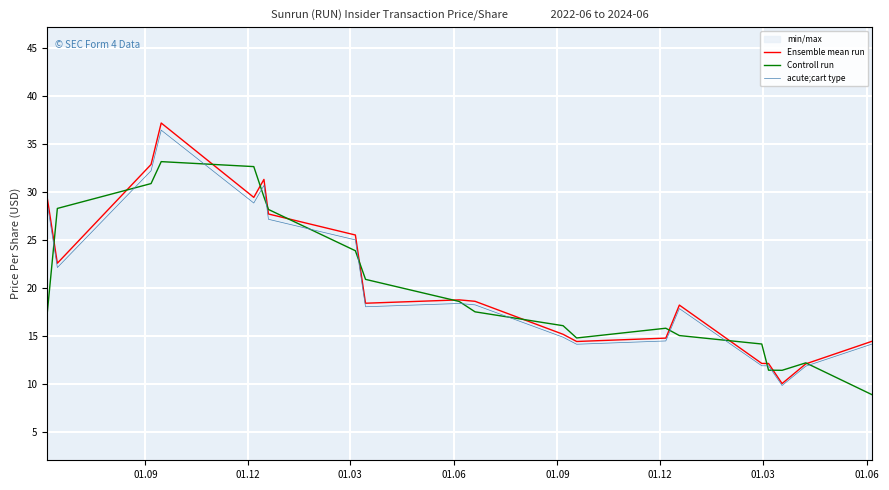

What is the minimum value for Ensemble mean run?

10.0